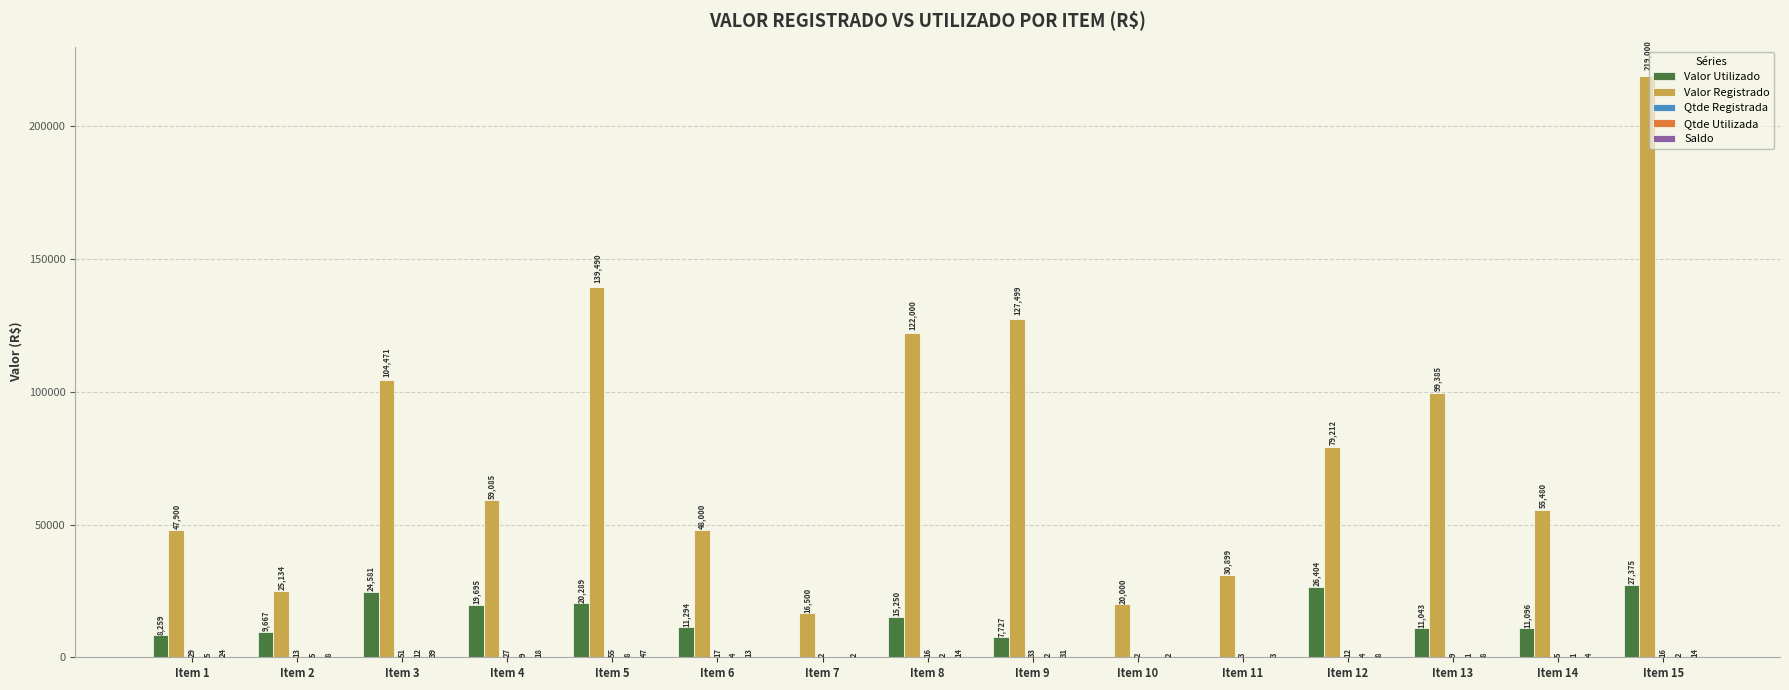

At which category is the sum across all series the highest?

Item 15